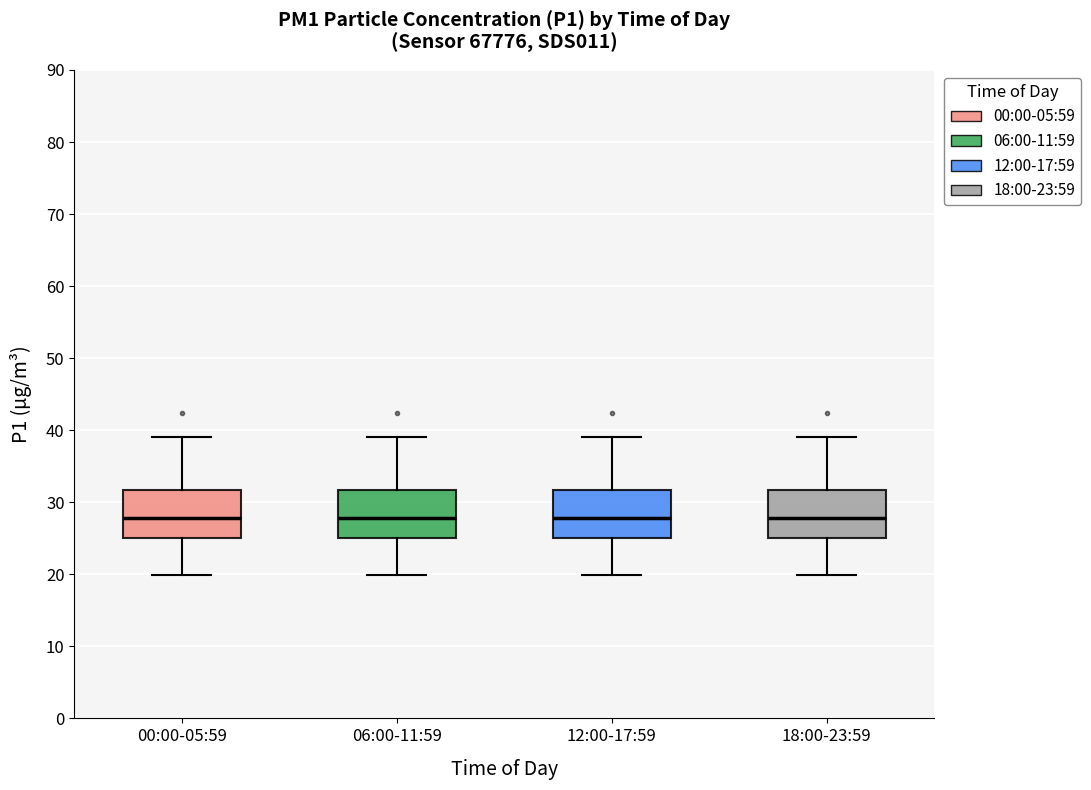

Where does the upper whisker of the box for 18:00-23:59 end on the y-axis? The values are not printed on the chart, so give them approximately, as read against the axis.

39